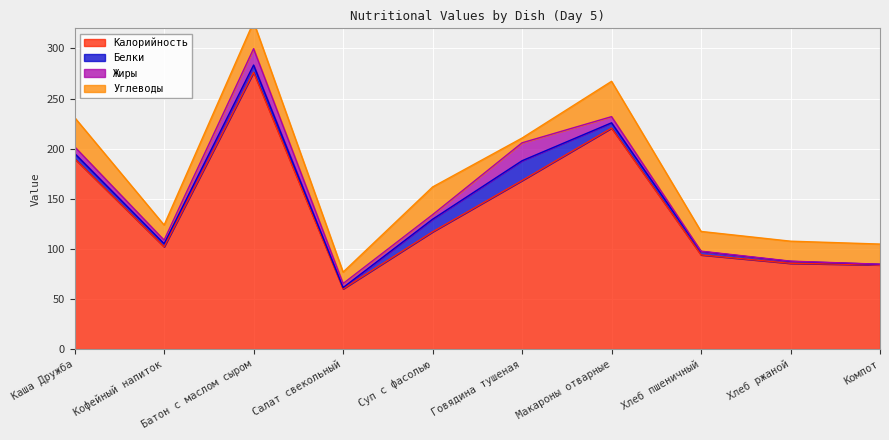

What is the difference between the maximum and second lowest values in the Углеводы series?

23.8